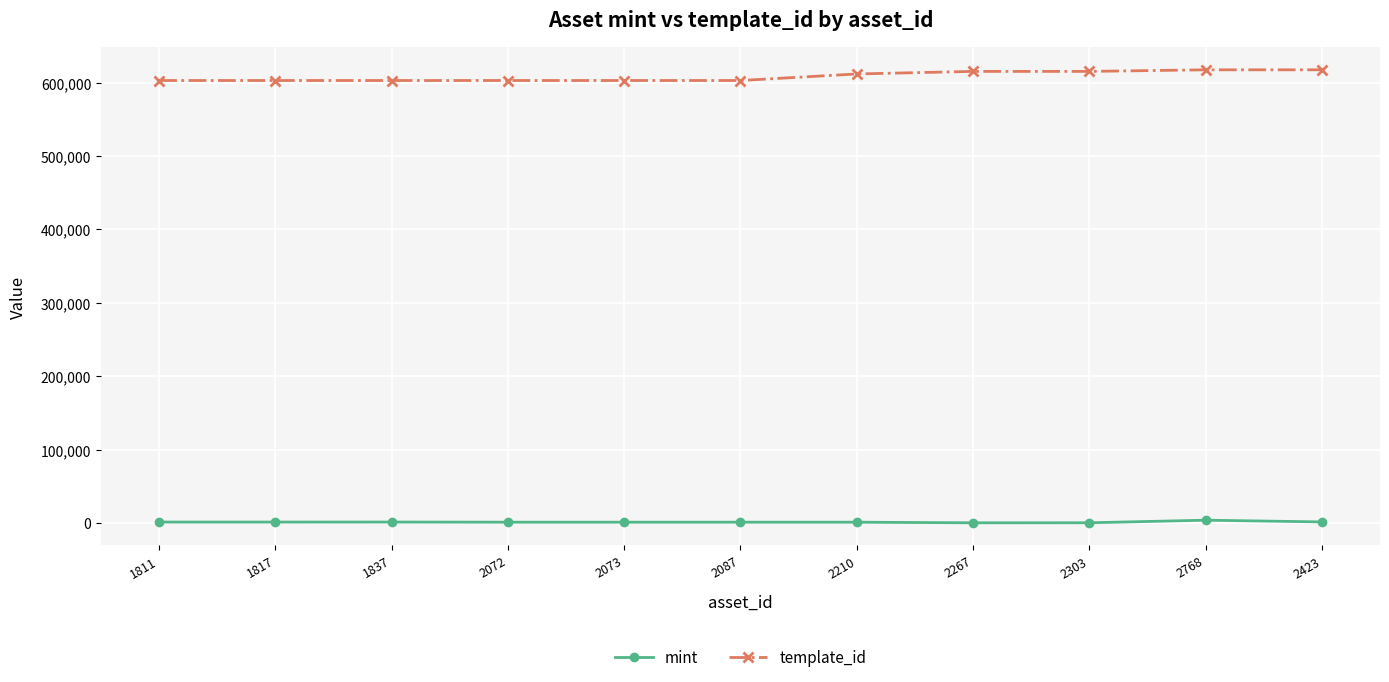

What is the maximum value shown in the chart?

617508